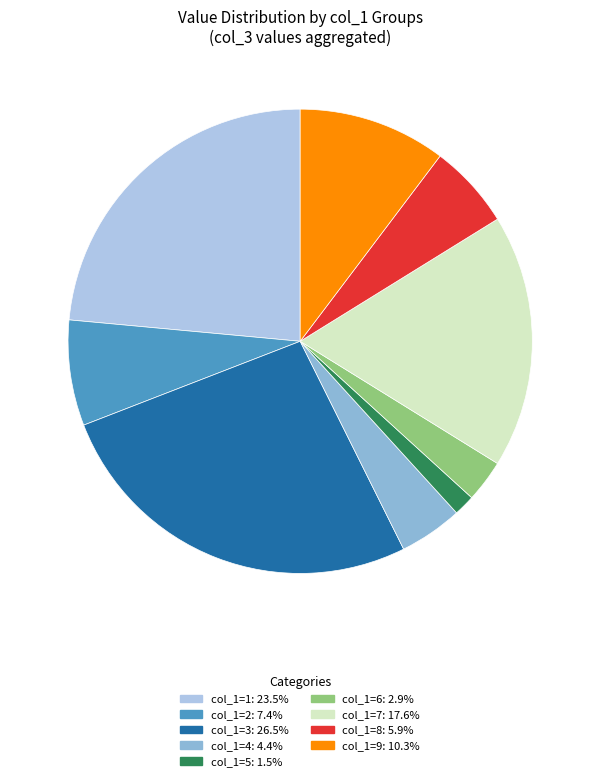

Does any single category account for the majority?

No